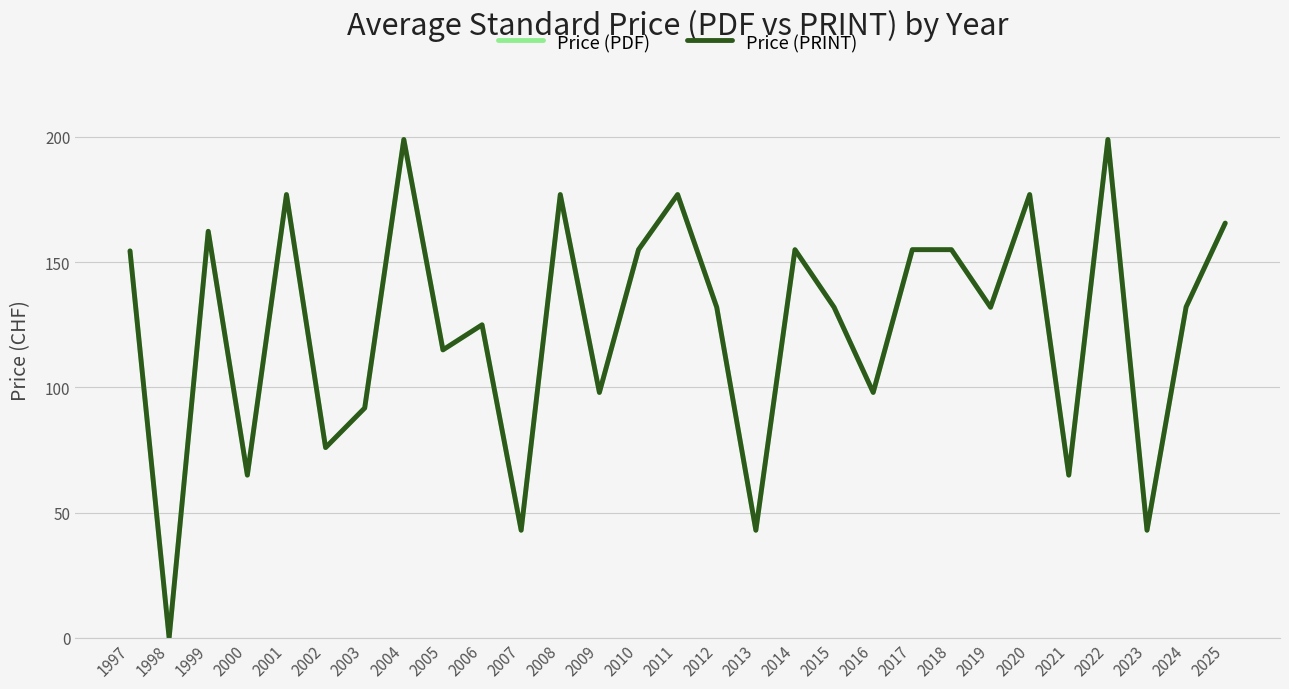

Is this an area chart (filled region under the line)?

No